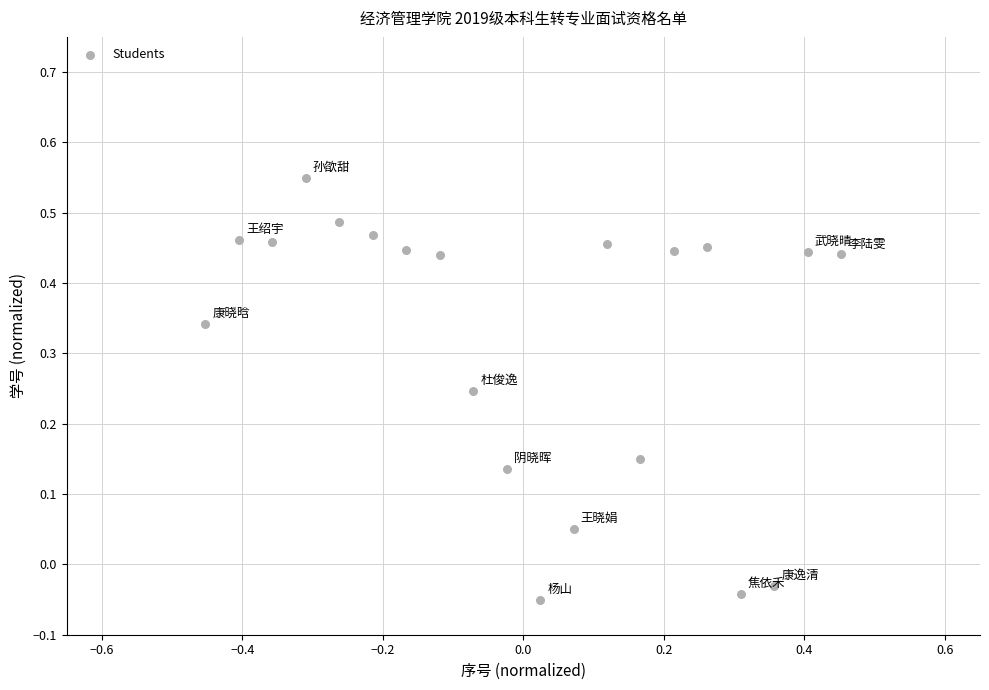

What is the range of Y values (max minus min)?

0.6